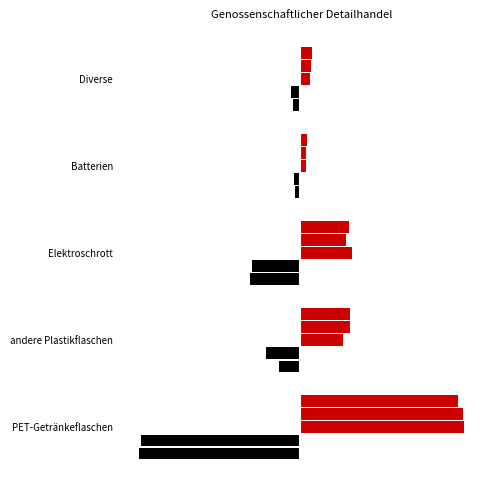

Reading right to left, extract all data points from this chart.

2013: Diverse=-0.4	Batterien=-0.3	Elektroschrott=-2.9	andere Plastikflaschen=-1.2	PET-Getränkeflaschen=-9.4
2014: Diverse=-0.5	Batterien=-0.4	Elektroschrott=-2.8	andere Plastikflaschen=-2.0	PET-Getränkeflaschen=-9.2
2015: Diverse=0.6	Batterien=0.4	Elektroschrott=3.0	andere Plastikflaschen=2.5	PET-Getränkeflaschen=9.5
2016: Diverse=0.6	Batterien=0.3	Elektroschrott=2.7	andere Plastikflaschen=2.9	PET-Getränkeflaschen=9.5
2017: Diverse=0.7	Batterien=0.4	Elektroschrott=2.8	andere Plastikflaschen=2.9	PET-Getränkeflaschen=9.1